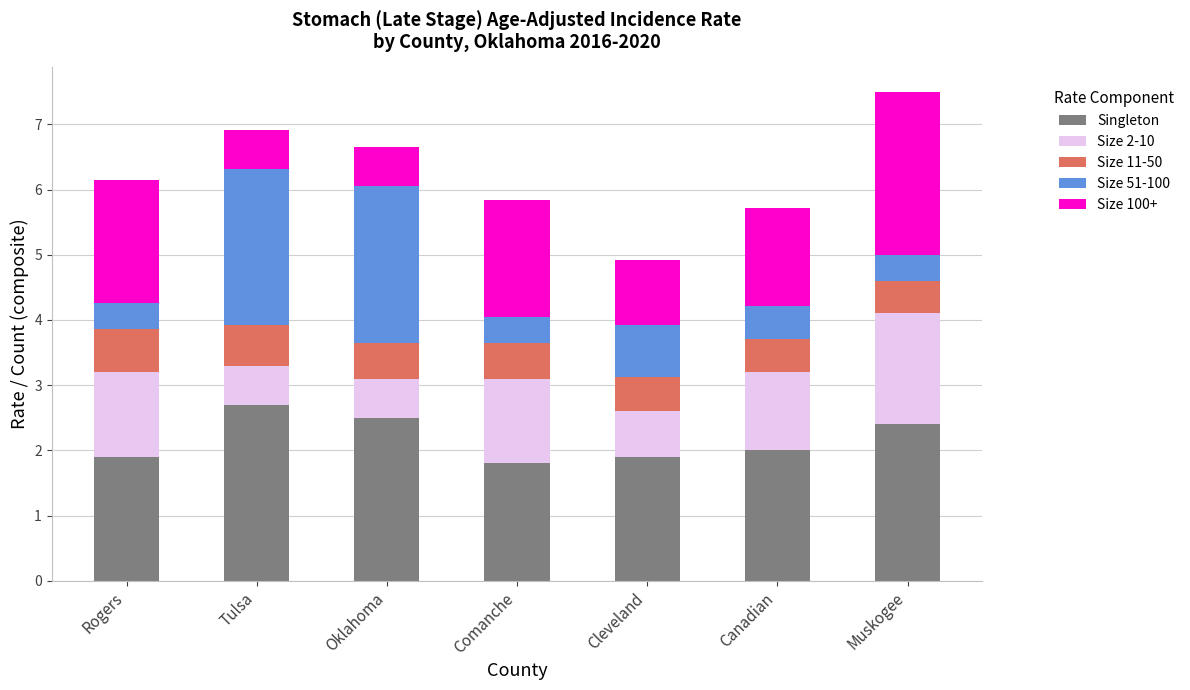

Read the Singleton value at Muskogee.

2.4